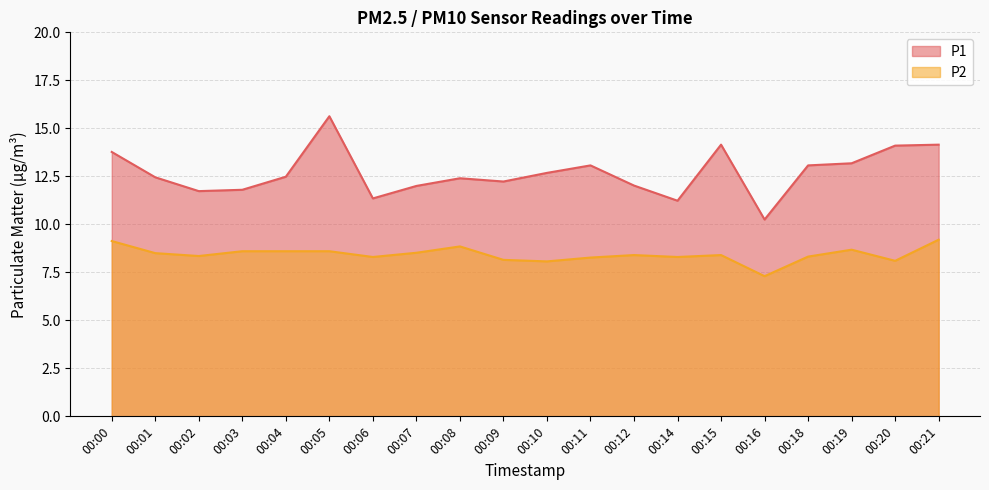

At which label is P1 closest to 12?

00:07